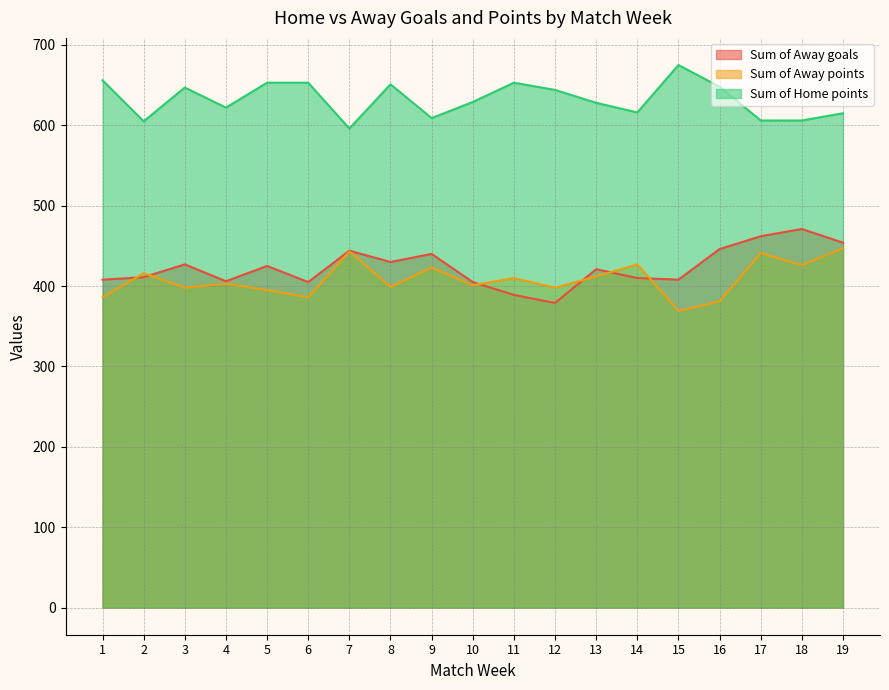

What is the highest value of the Sum of Away points series?

447